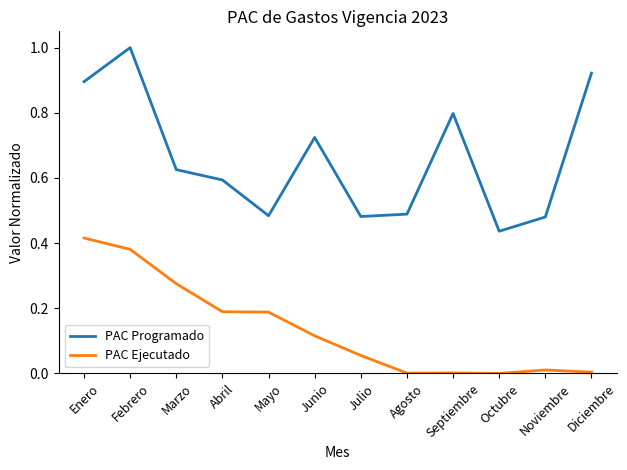

What position from the left is Octubre?

10